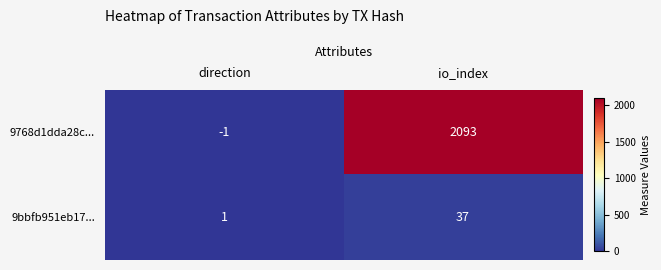

What is the greatest value displayed?

2093